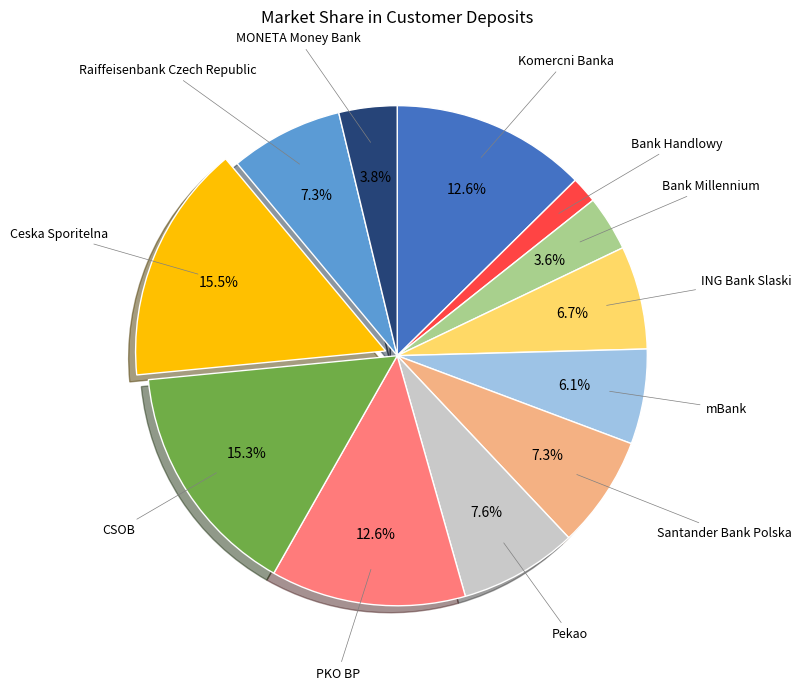

What percentage is the Bank Handlowy slice, to the nearest percent?

2%